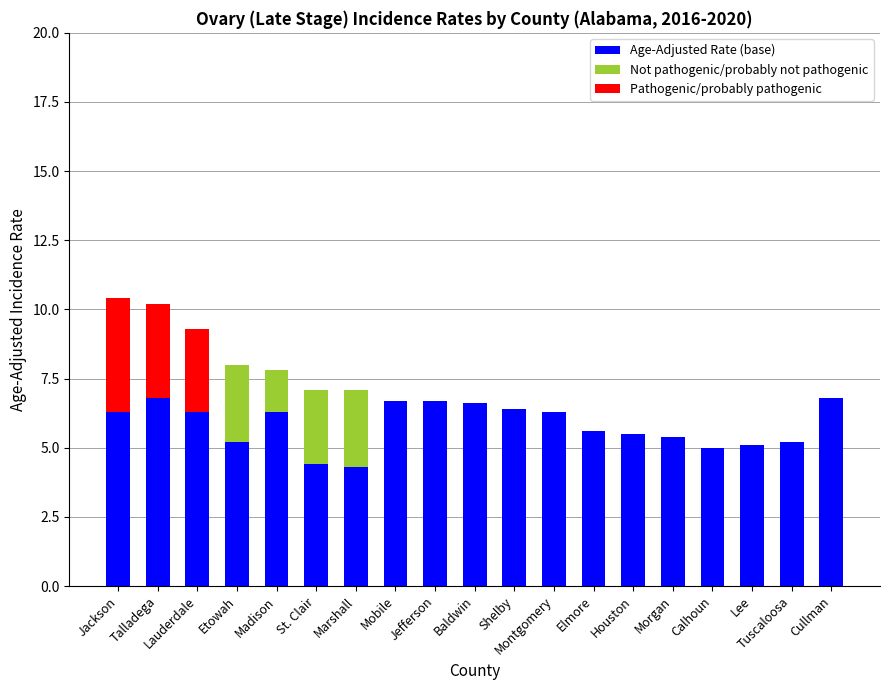

Are the bars horizontal?

No